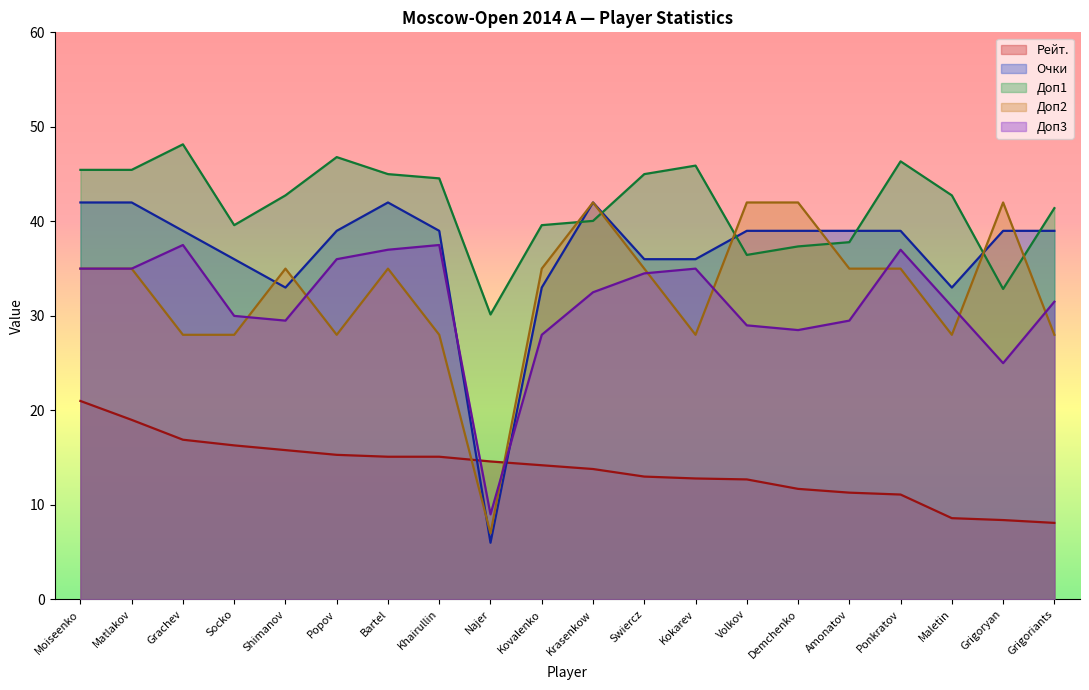

What is the sum of all Доп1 values?

833.4